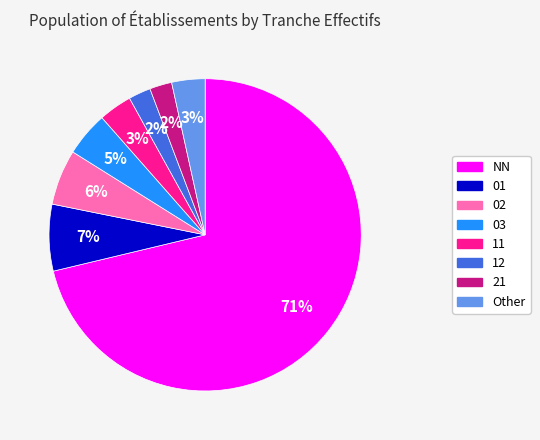

What percentage is the 02 slice, to the nearest percent?

6%